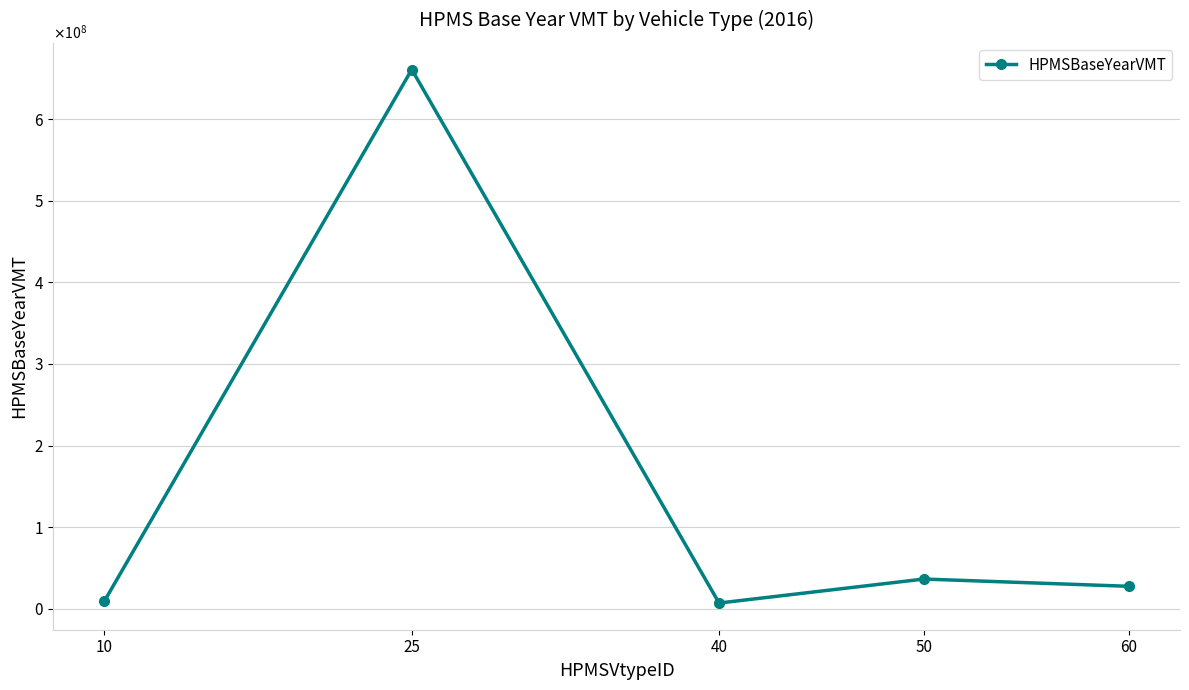

Where is the data nearest to the value 333899641?

50